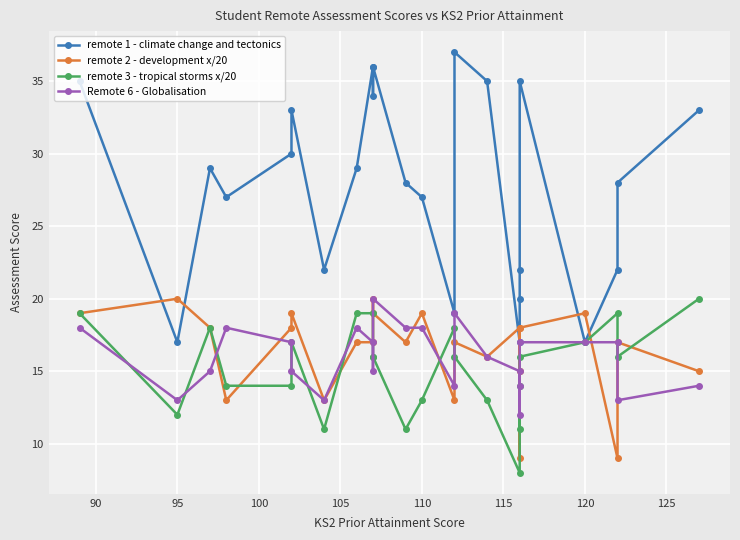

Which series has the largest total across all categories?

remote 1 - climate change and tectonics